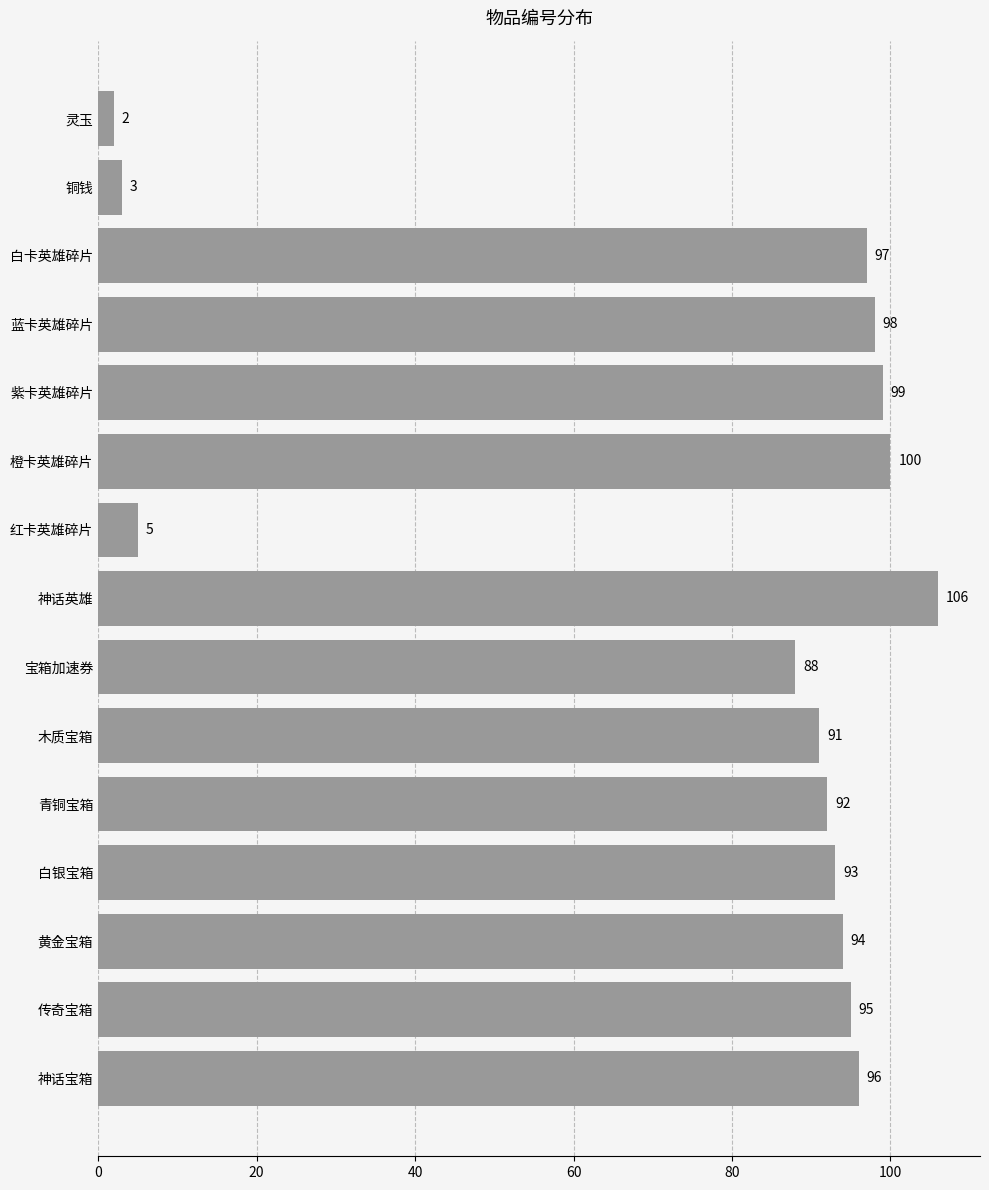

How many bars are there in total?

15